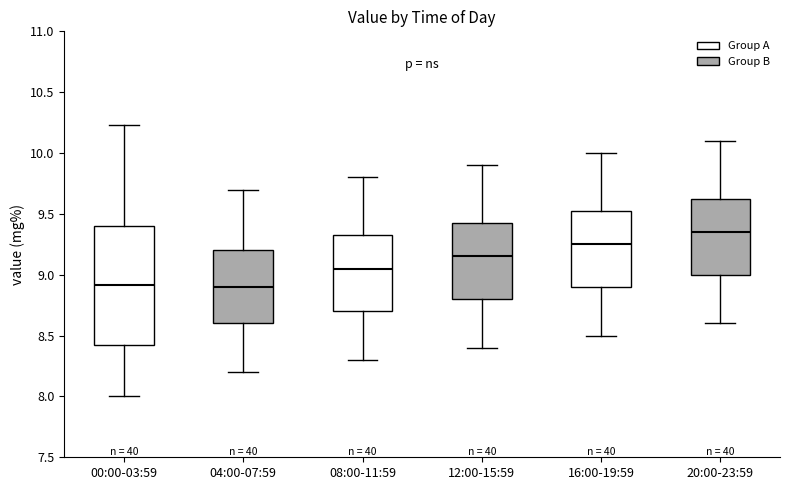

Which box's median line is the highest?

20:00-23:59